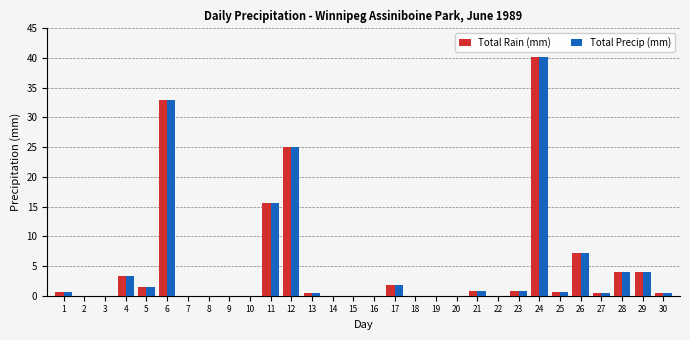

The value of Total Rain (mm) at 3 is 0.0. True or false?

True